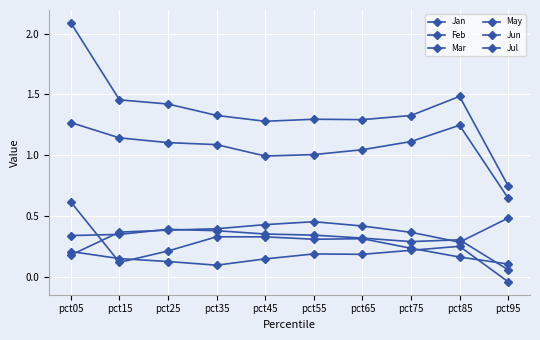

At which label does Mar reach its peak?

pct85